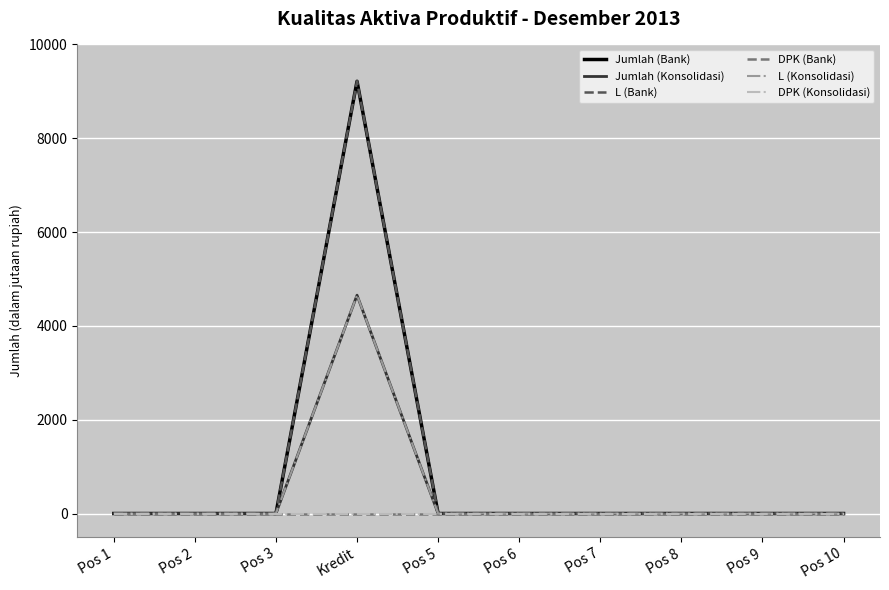

Does the chart display data point markers on the line(s)?

No